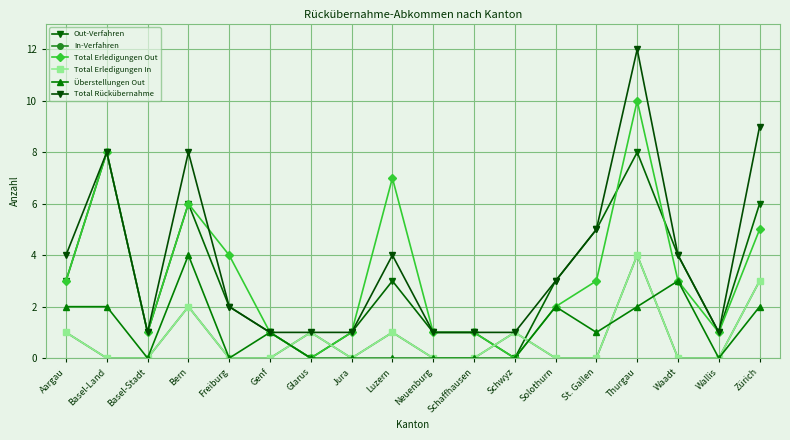

Is it true that Überstellungen Out equals 2 at Zürich?

True